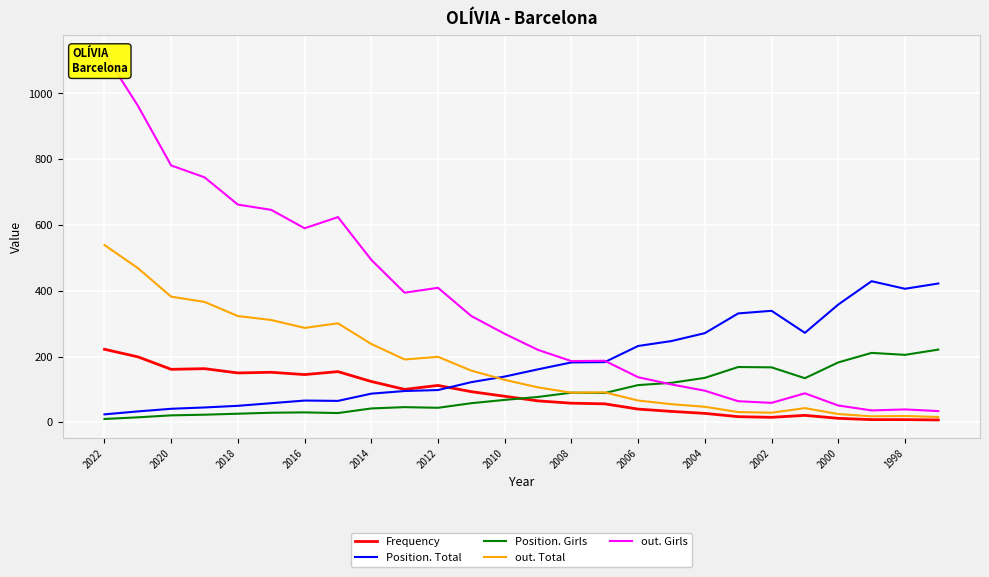

True or false: out. Total has a value of 323 at 2018.

True